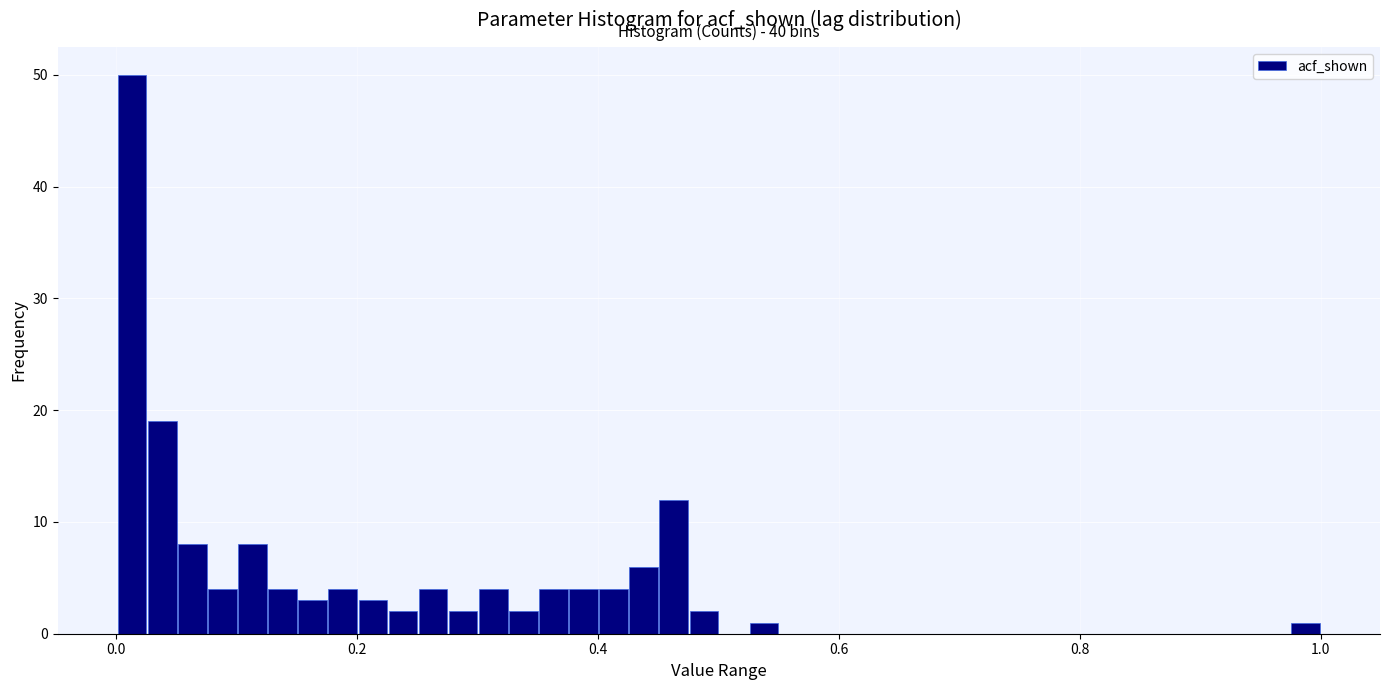

Around what value on the x-axis is the tallest bar? Give the approximate position of its centre, as read against the axis.

0.02